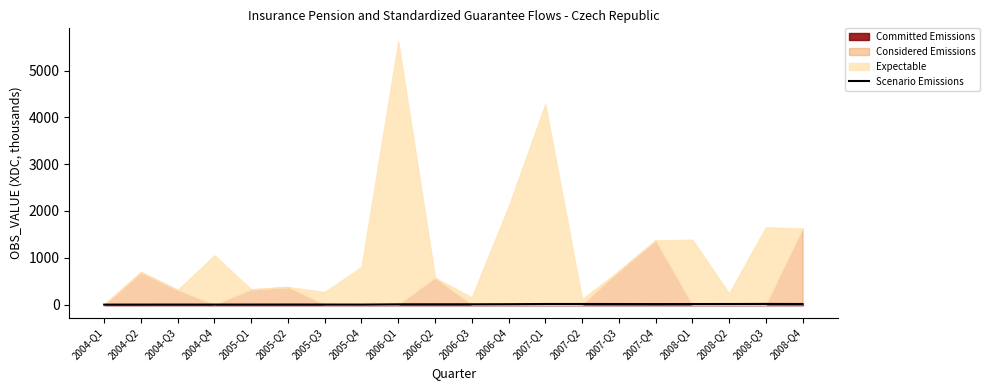

Reading left to right, extract all data points from this chart.

2004-Q1=0.0	2004-Q2=0.7	2004-Q3=1.0	2004-Q4=1.1	2005-Q1=1.4	2005-Q2=1.8	2005-Q3=1.5	2005-Q4=0.7	2006-Q1=6.3	2006-Q2=6.9	2006-Q3=7.0	2006-Q4=9.1	2007-Q1=13.4	2007-Q2=13.5	2007-Q3=12.8	2007-Q4=11.4	2008-Q1=12.8	2008-Q2=13.1	2008-Q3=14.7	2008-Q4=13.1